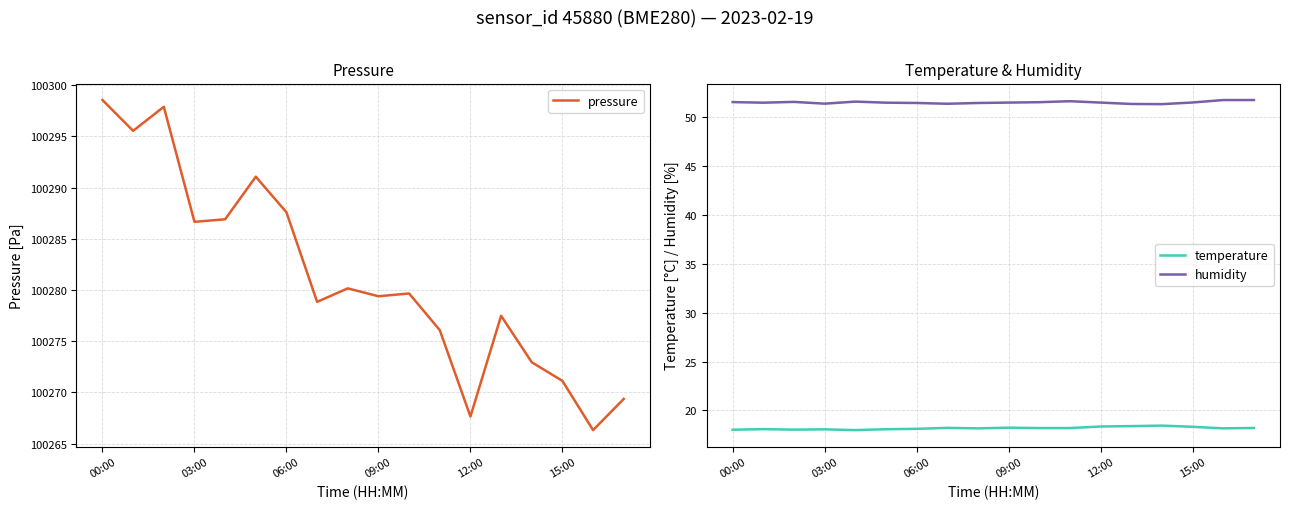

Is it true that humidity equals 69.2 at 00:00?

False